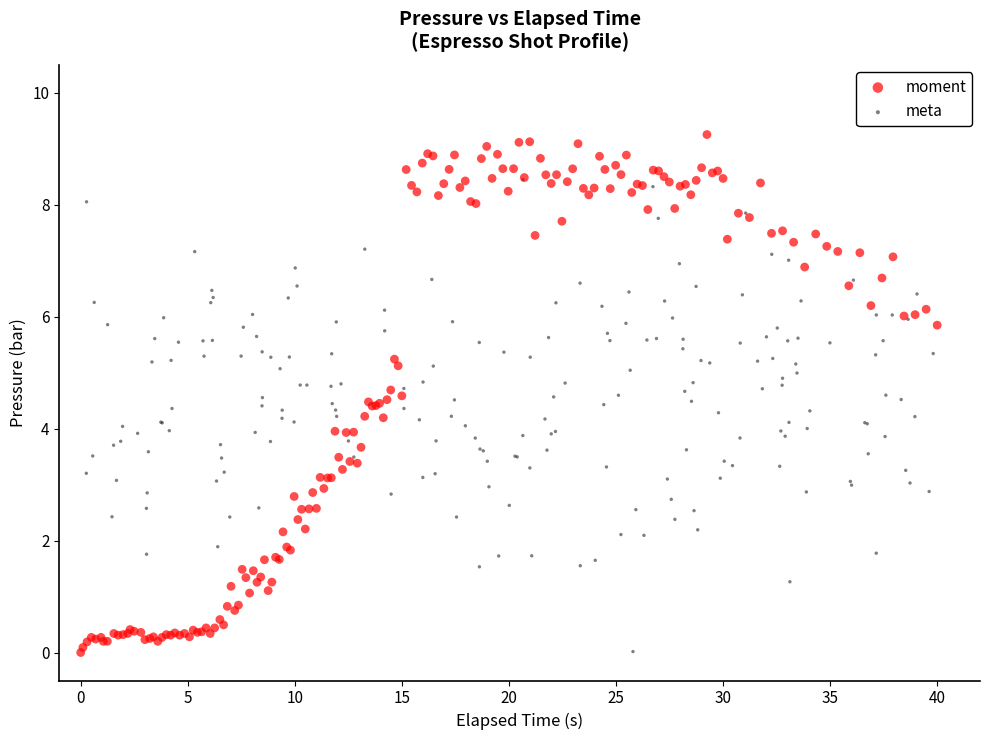

What are all the series names shown in the legend?

moment, meta